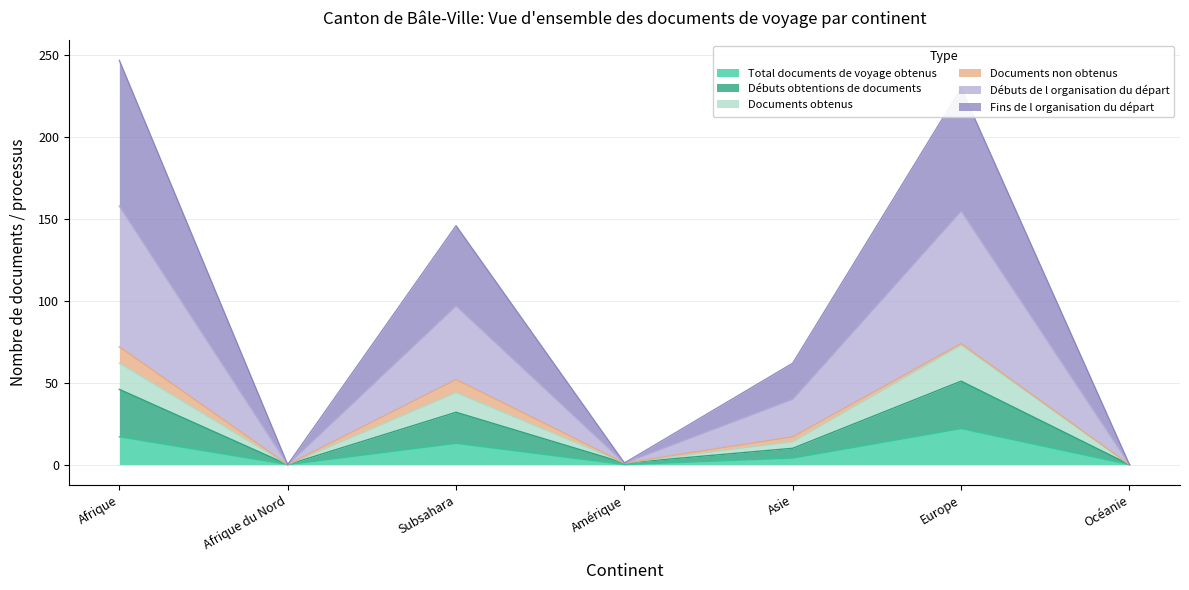

True or false: Total documents de voyage obtenus has a value of 0 at Amérique.

True